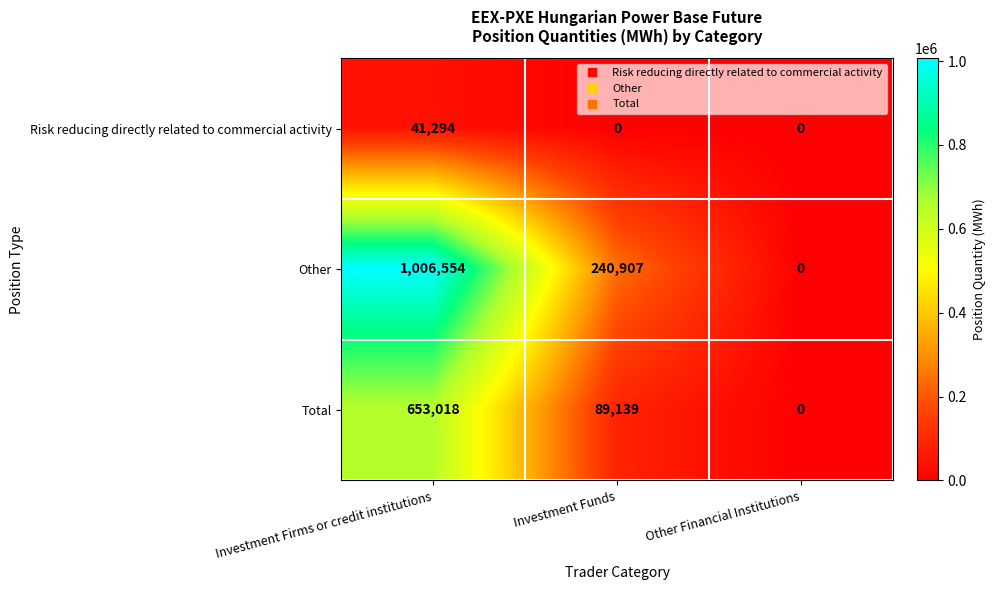

What is the difference between the maximum and minimum values in the Other series?

1006554